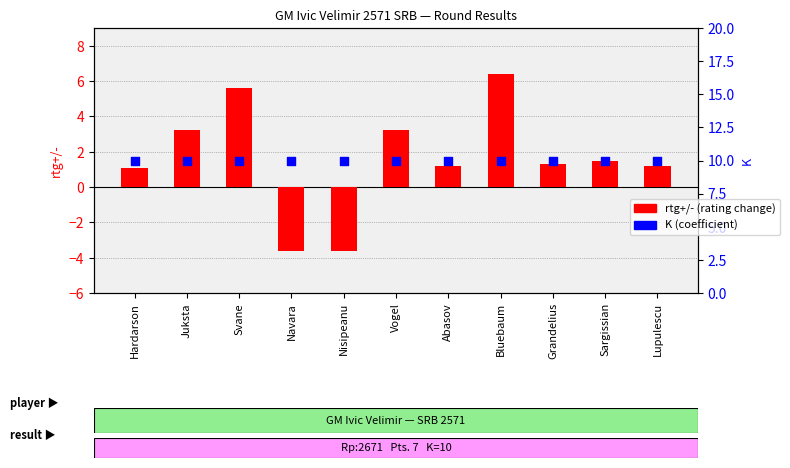

Which series has the largest total across all categories?

K